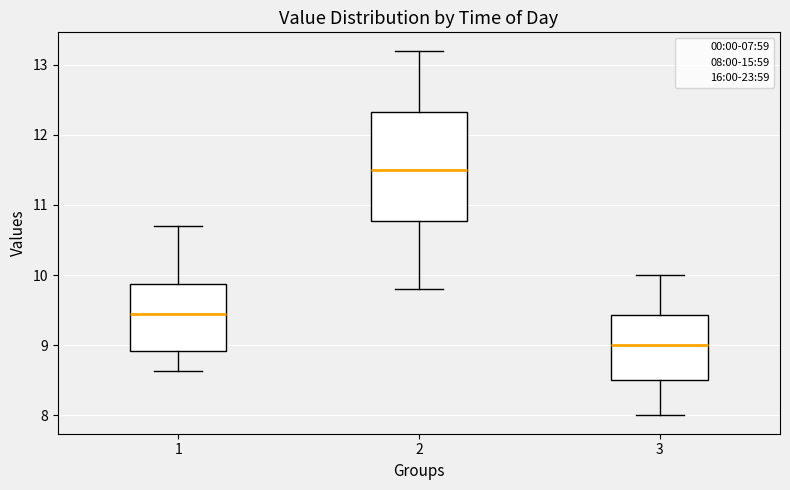

Which box has the highest median line?

2